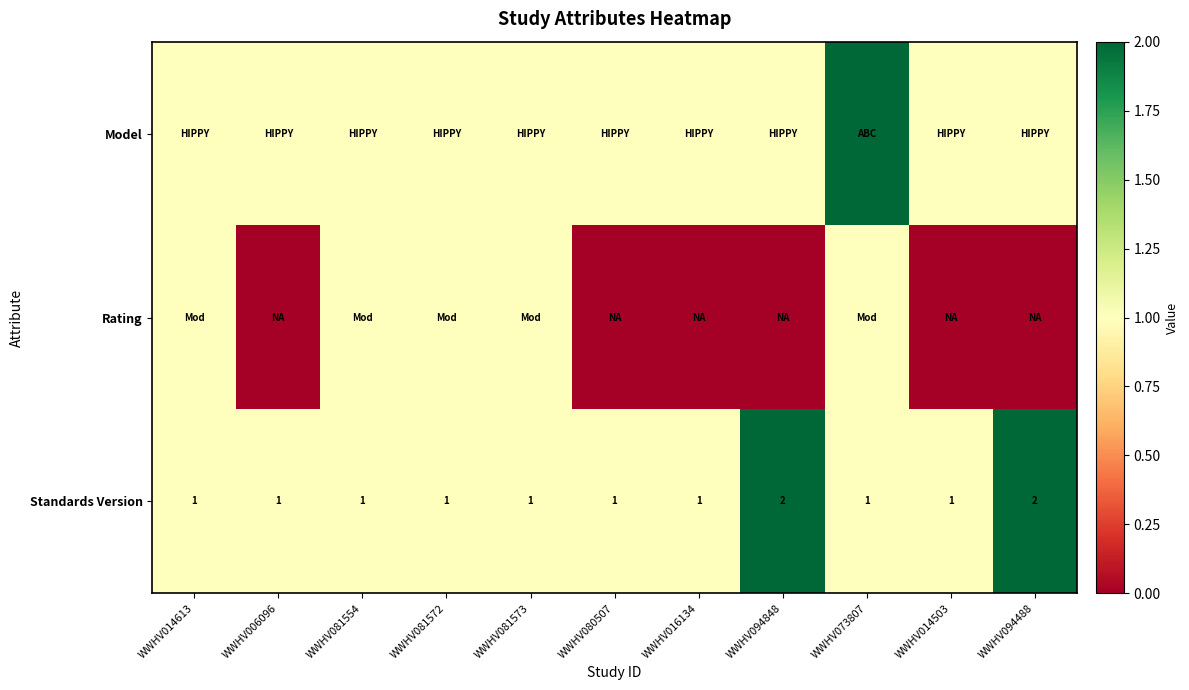

At how many categories does at least one series exceed 0?

11